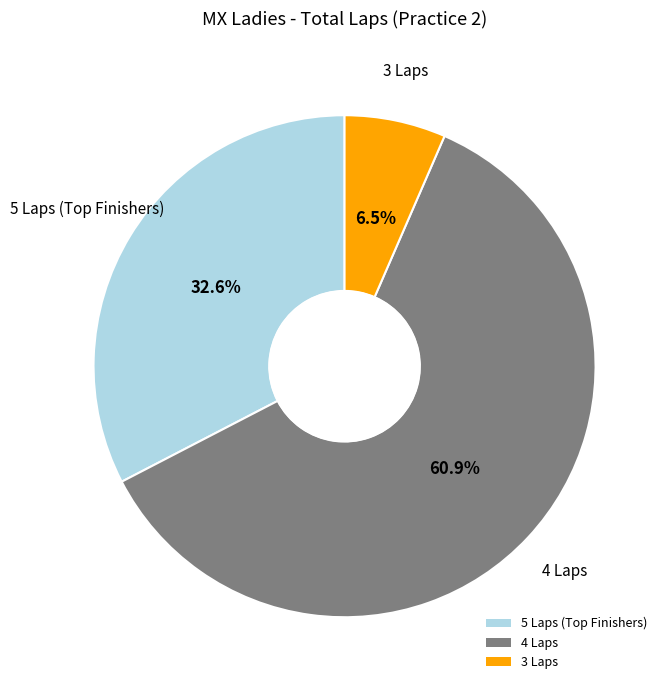

Rank the categories by value from lowest to highest.

3 Laps, 5 Laps (Top Finishers), 4 Laps